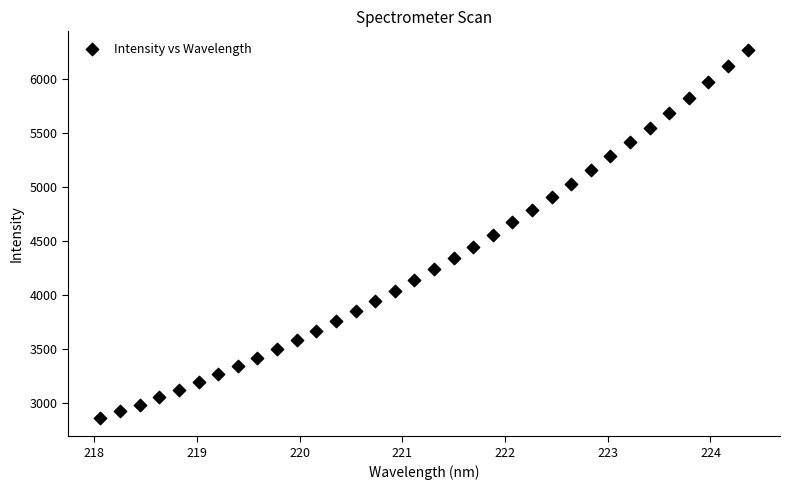

What is the range of X values (max minus min)?

6.3